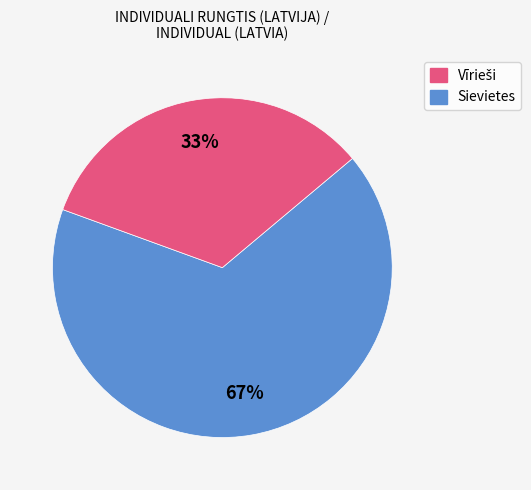

How many segments does this pie chart have?

2